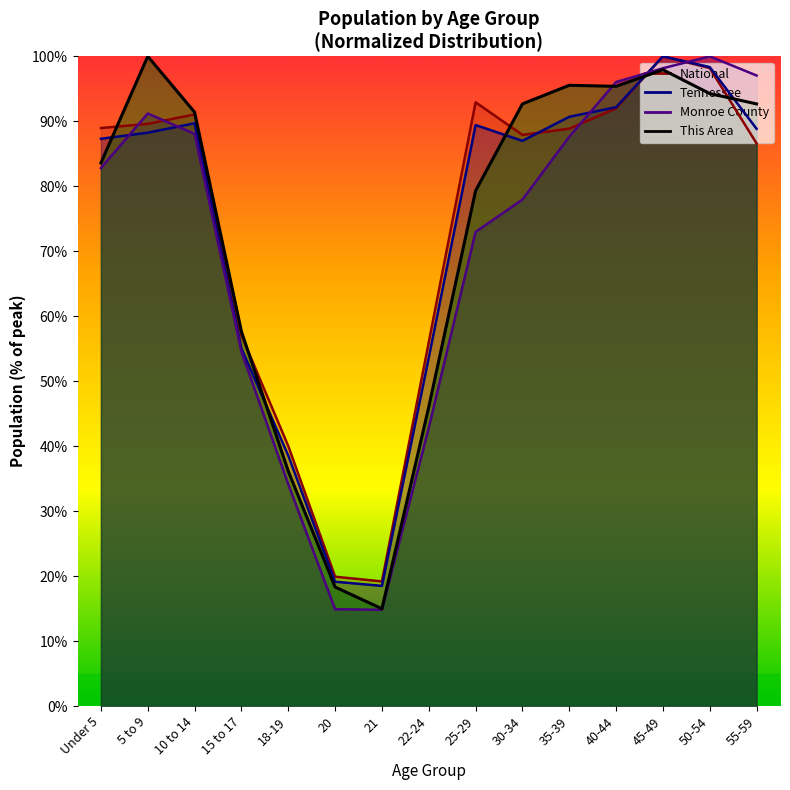

What is the average value of the This Area series?

73.1